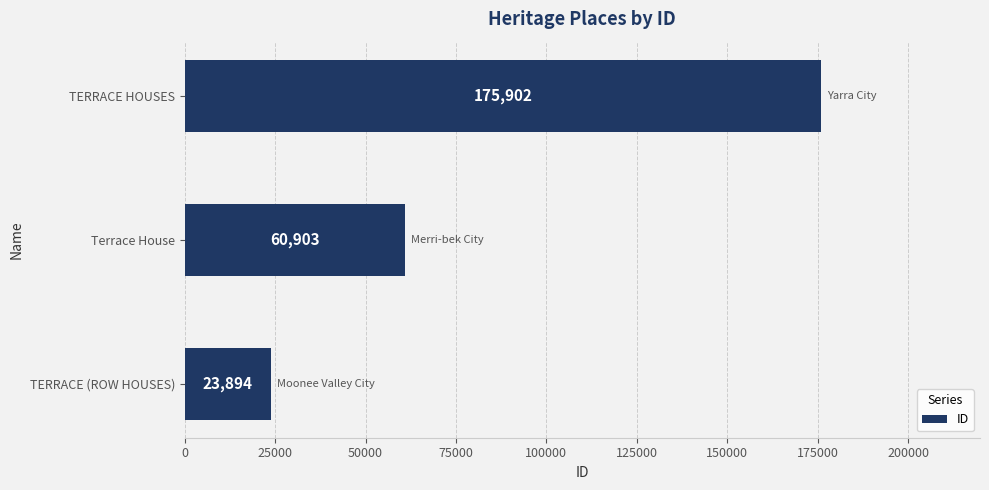

What is the smallest value displayed?

23894